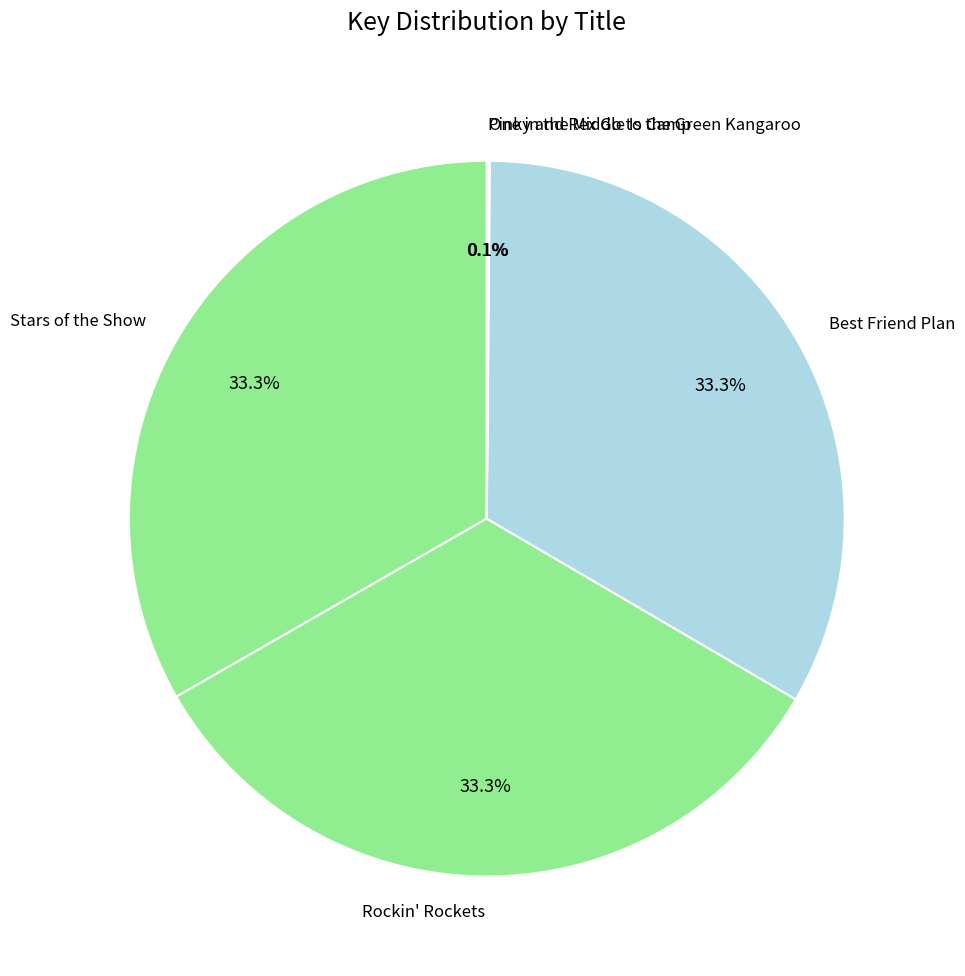

Combined, do Best Friend Plan and Rockin' Rockets account for over 50%?

Yes